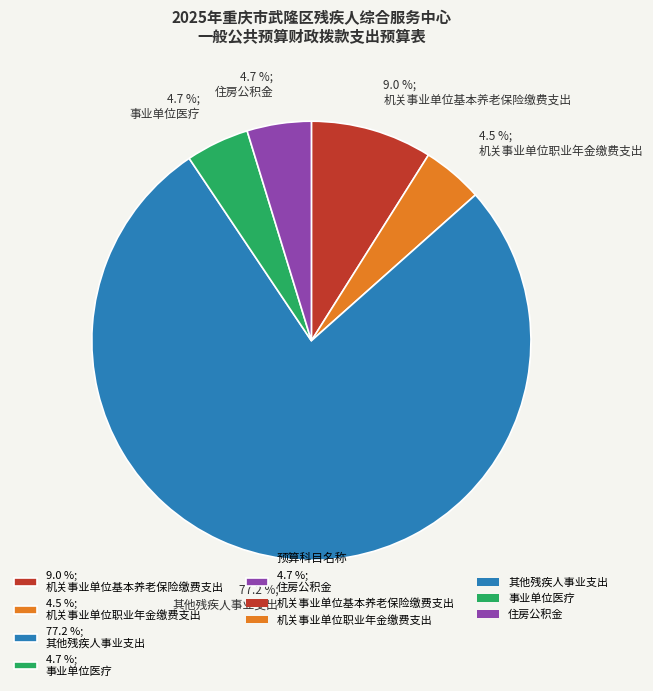

Which category has the biggest portion of the pie?

77.2 %; 其他残疾人事业支出